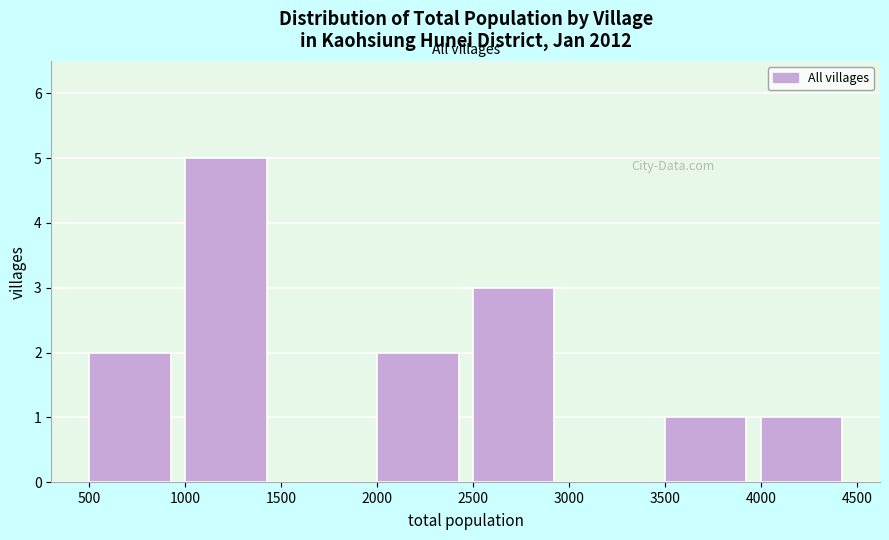

What is the height of the bar covering 2000 to 2500 on the x-axis? The values are not printed on the chart, so give them approximately, as read against the axis.

2